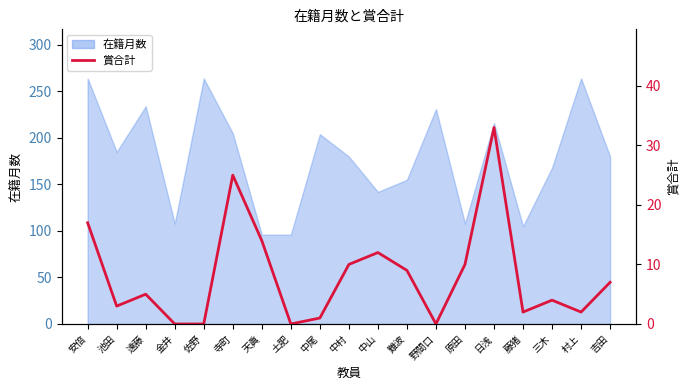

True or false: the data shows 5 at 遠藤.

True